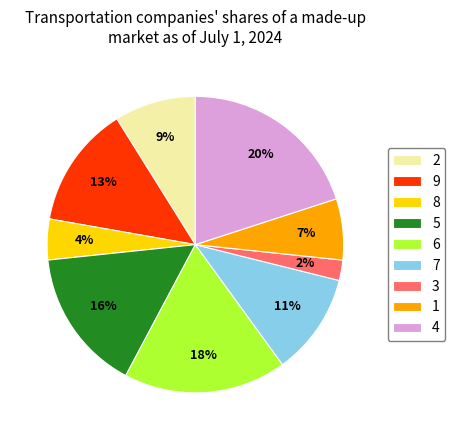

Combined, do 9 and 5 account for over 50%?

No